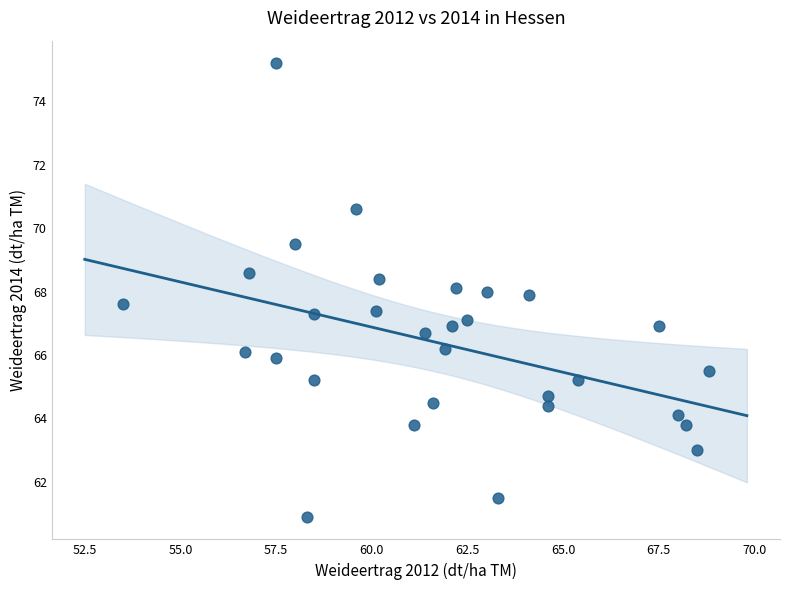

What is the range of Y values (max minus min)?

14.3